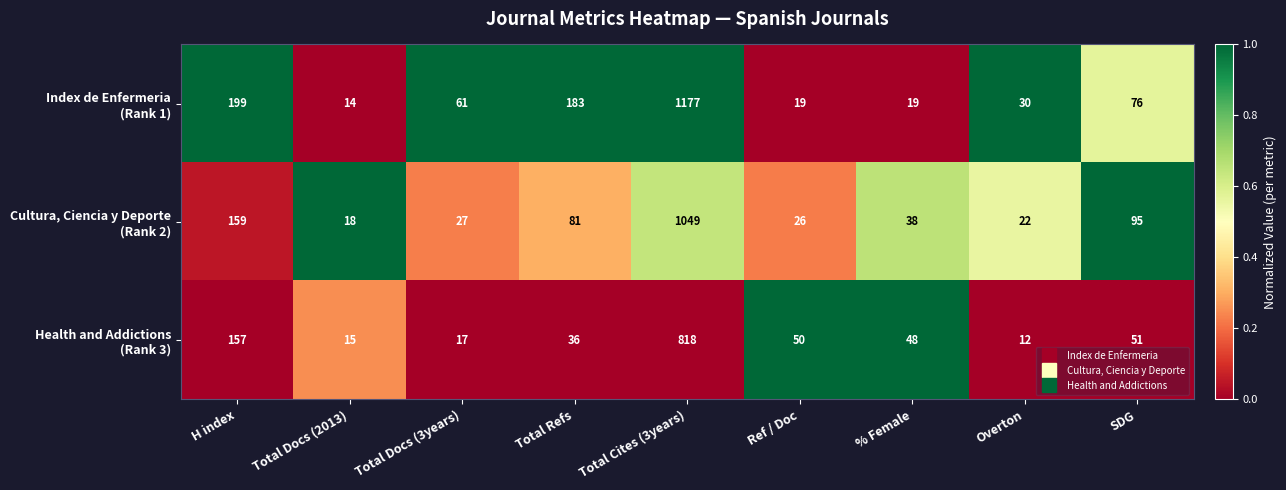

What is the maximum value shown in the chart?

1177